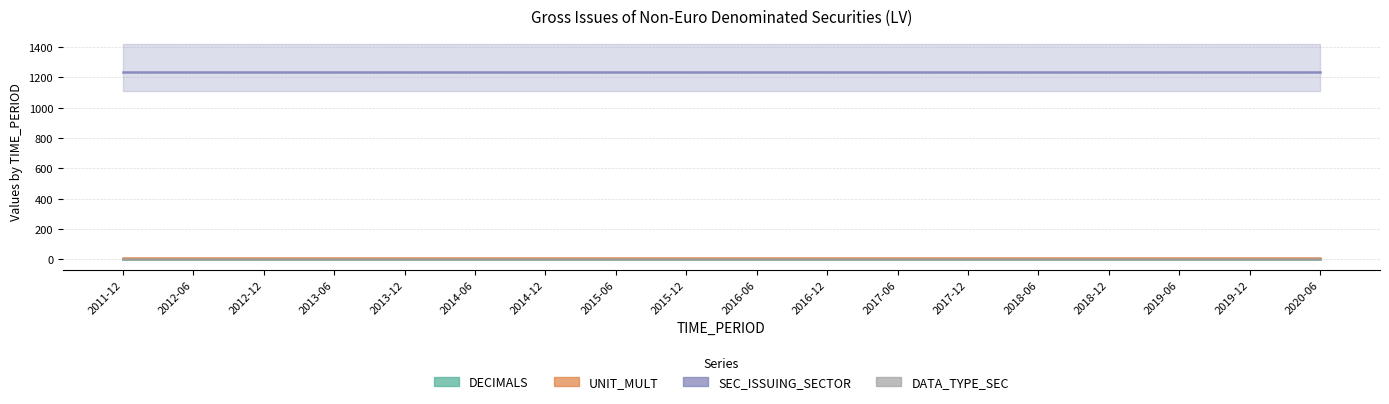

Which has a higher value, 2016-06 or 2016-12?

2016-06